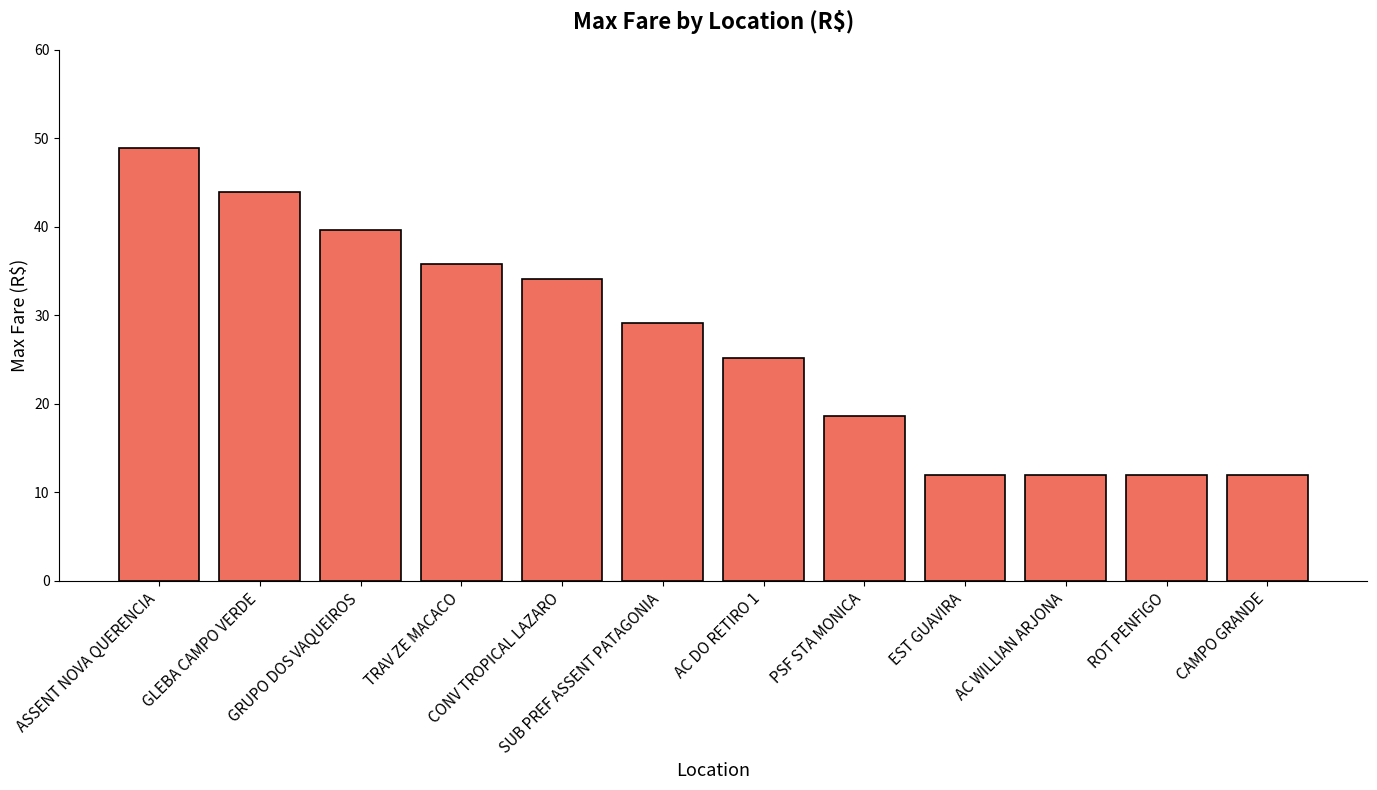

What is the label of the 6th bar from the left?

SUB PREF ASSENT PATAGONIA